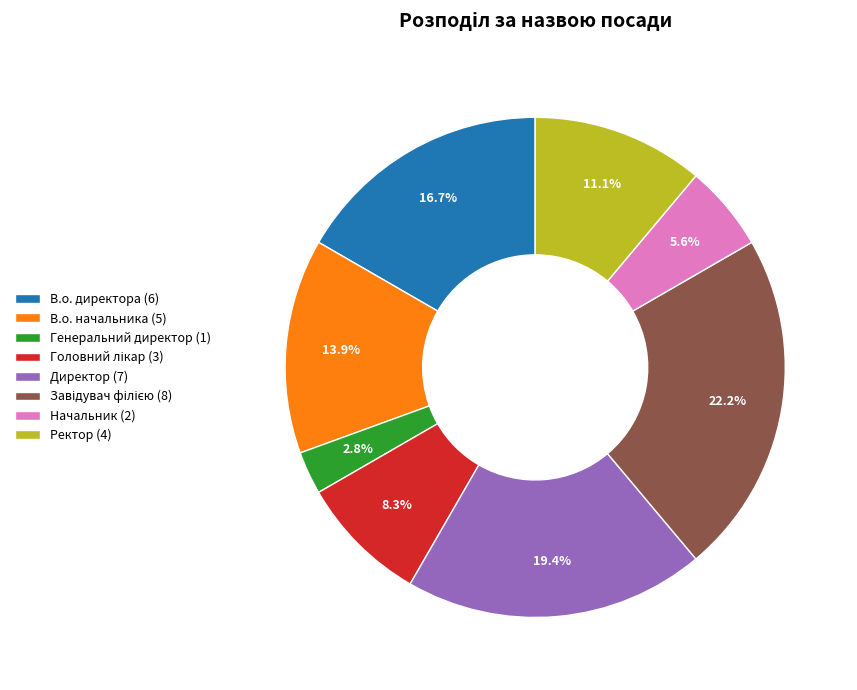

Count the number of slices in the pie.

8